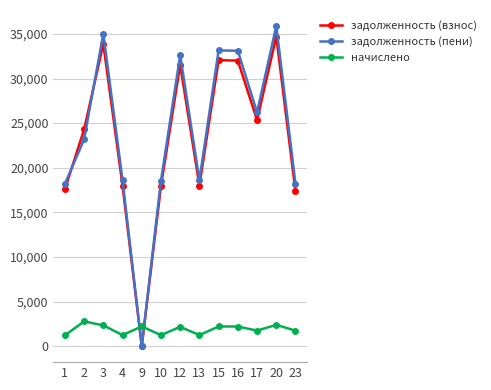

What is the average value of the задолженность (пени) series?

23951.3